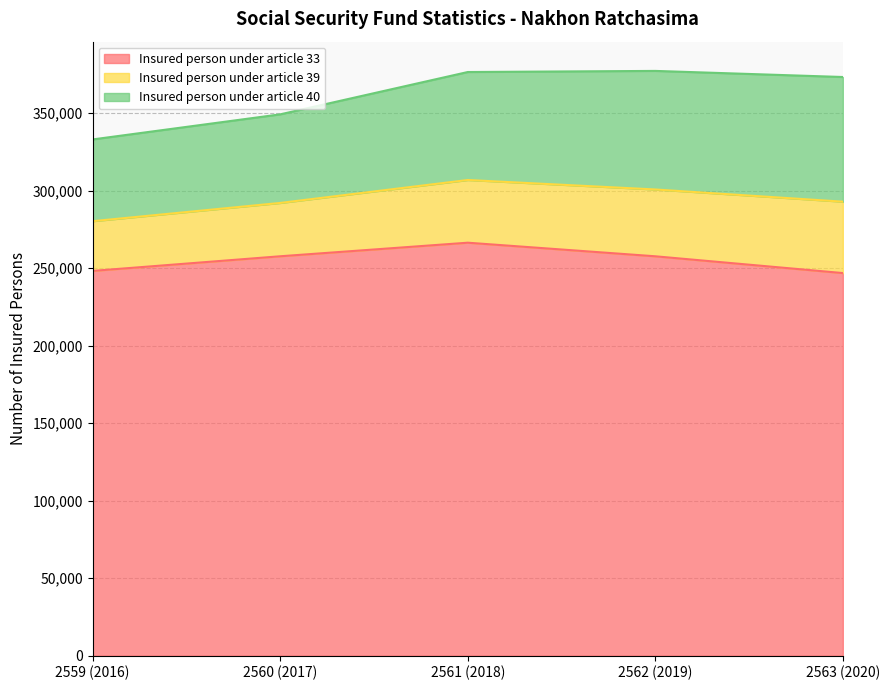

How many Insured person under article 39 values are between 34410 and 43111?

3